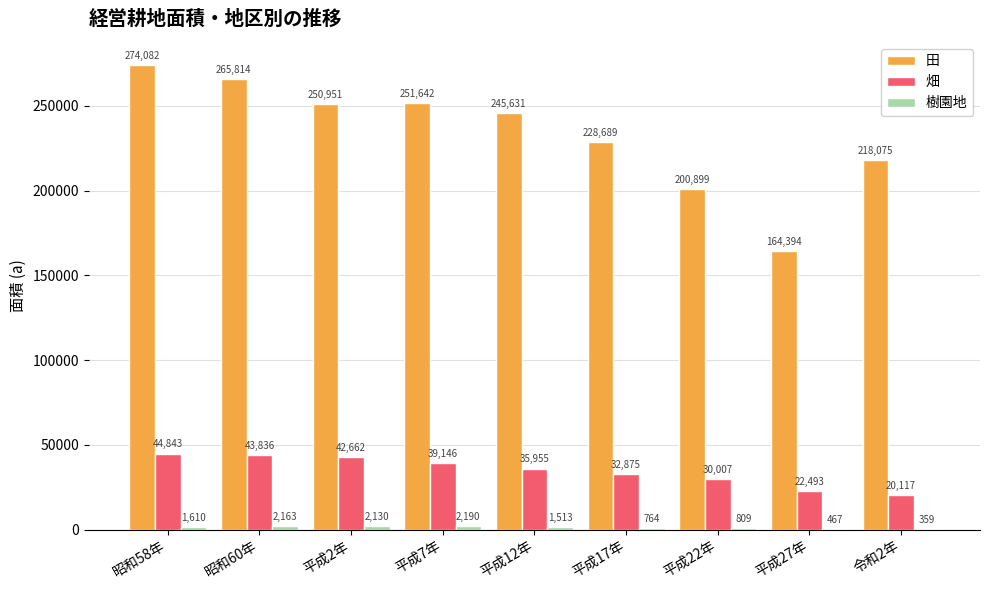

Which series has the largest total across all categories?

田